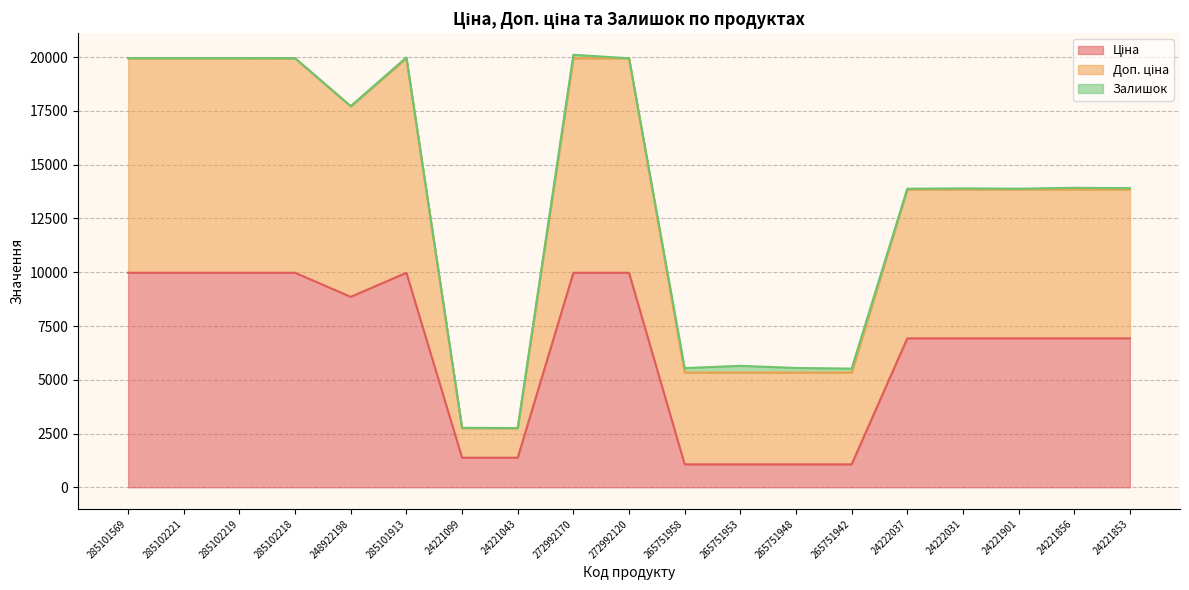

What is the label of the 9th point from the right?

265751958